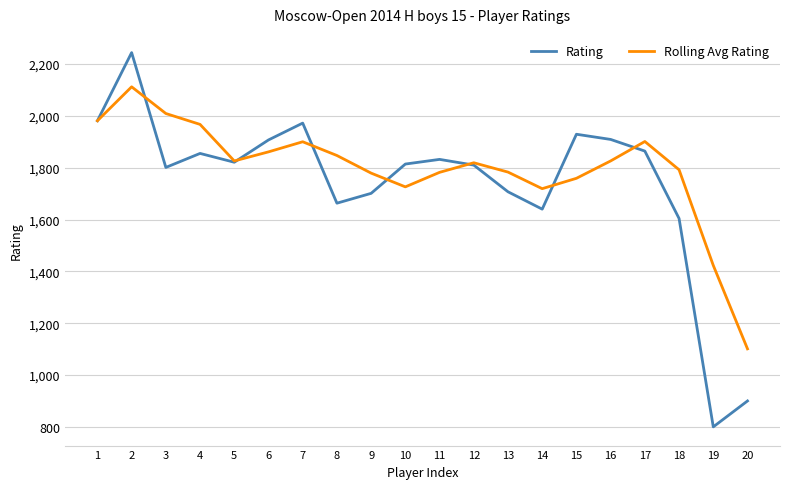

What is the total value across all series at 19?

2223